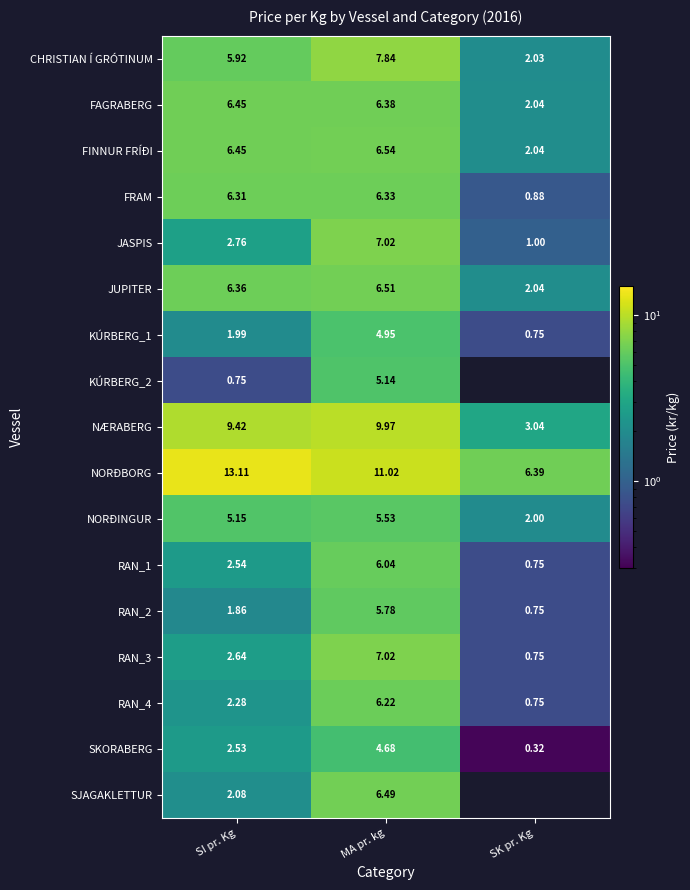

The value of FAGRABERG at MA pr. kg is 2.0. True or false?

False